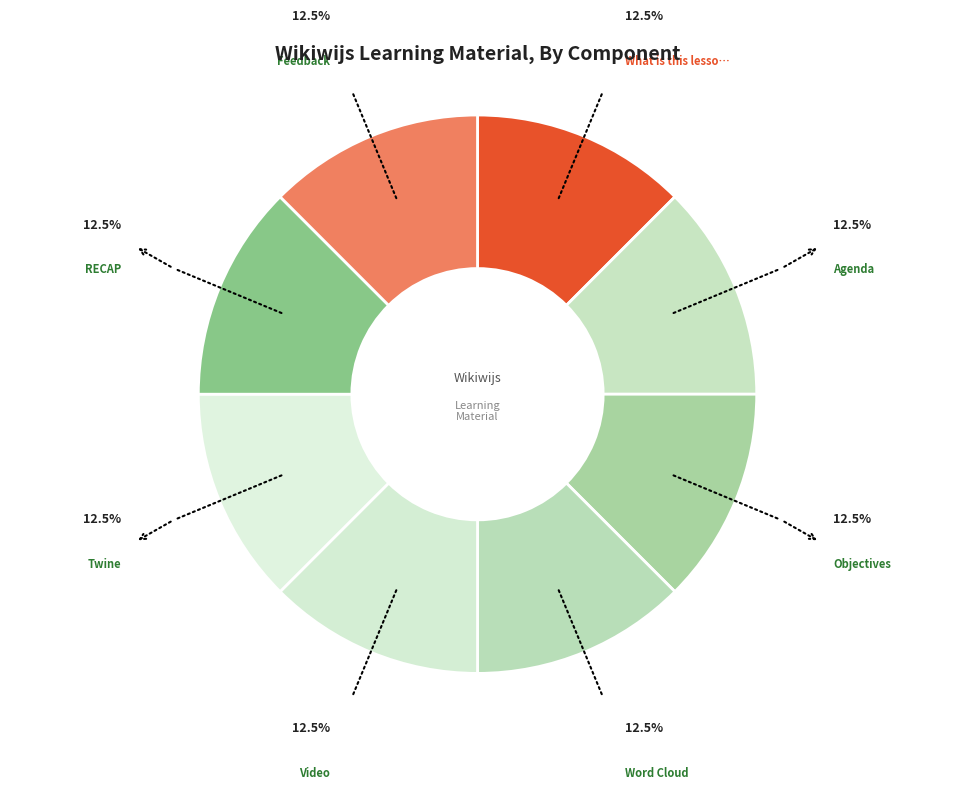

To the nearest percent, what is the average slice percentage?

12%